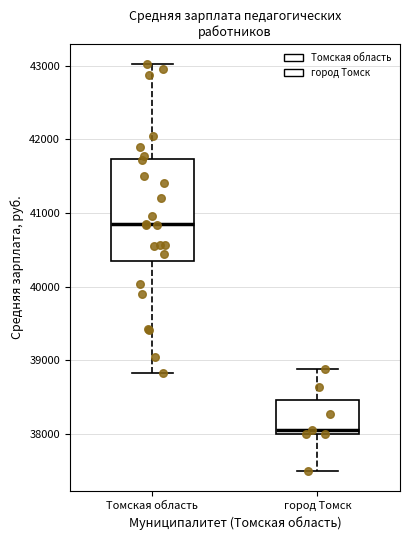

Comparing the boxes themselves (not the whiskers), which one is the tallest?

Томская область